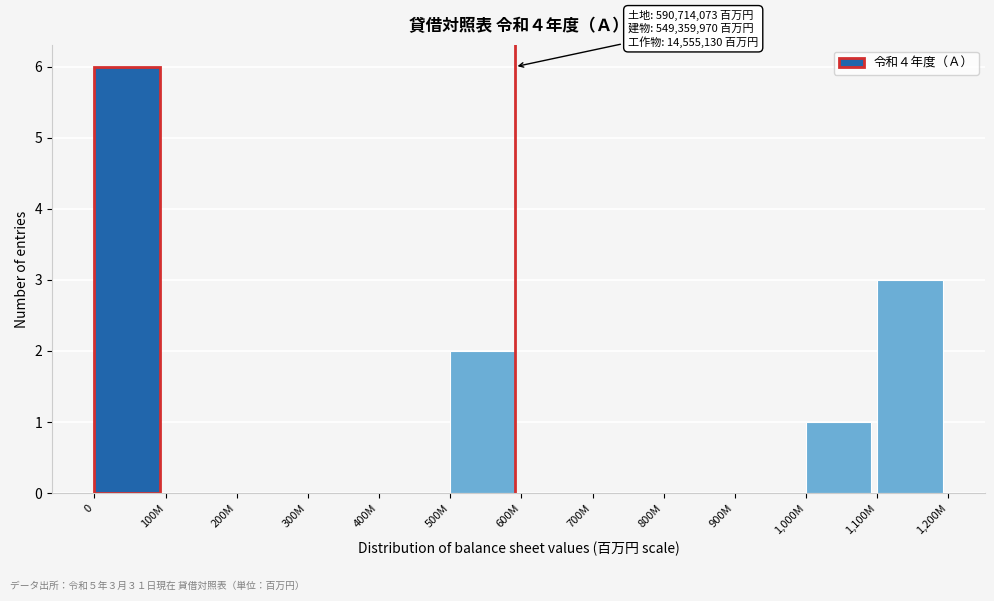

Reading left to right, list all the values displayed in this chart.

0=6	100M=0	200M=0	300M=0	400M=0	500M=2	600M=0	700M=0	800M=0	900M=0	1,000M=1	1,100M=3